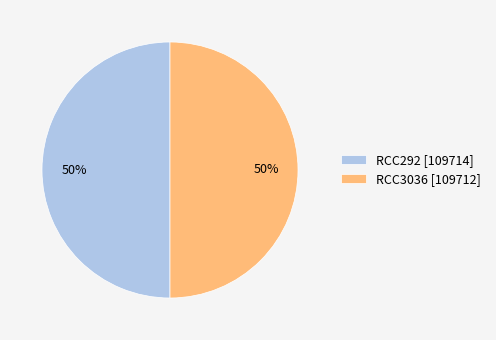

Is the sum of RCC292 and RCC3036 greater than half?

Yes